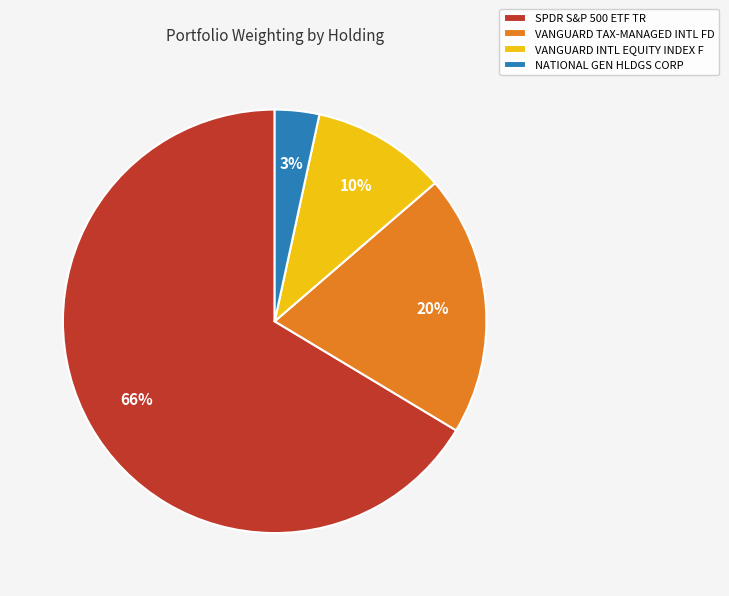

To the nearest percent, what portion does VANGUARD TAX-MANAGED INTL FD represent?

20%